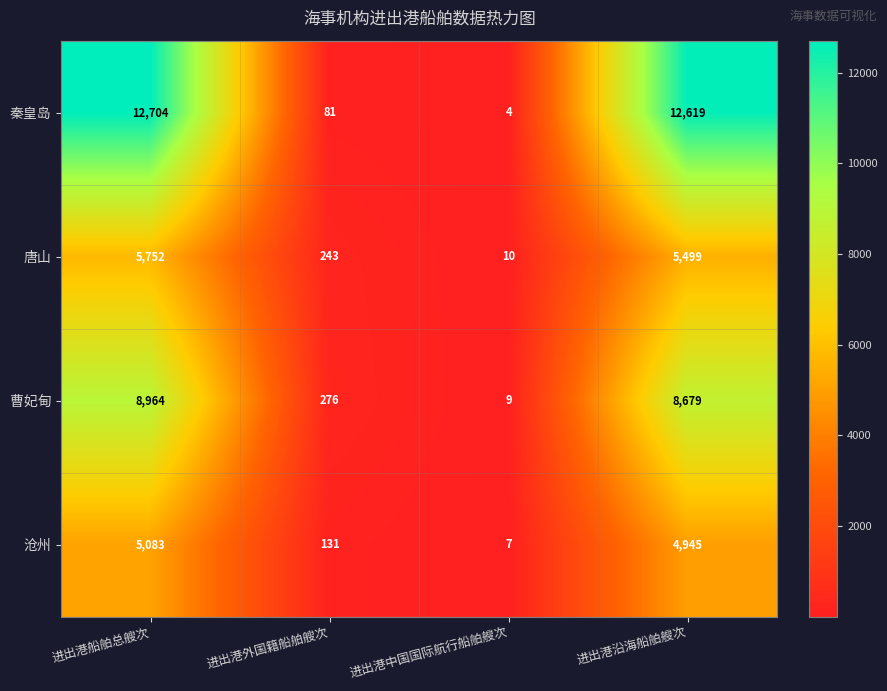

Is it true that 沧州 equals 7590 at 进出港船舶总艘次?

False